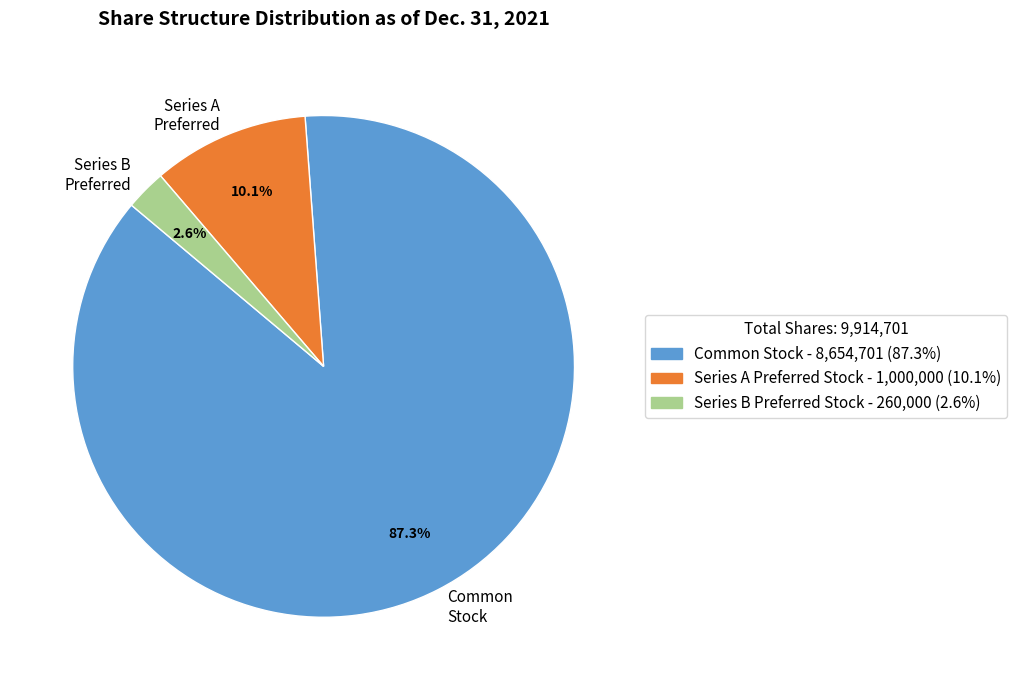

Between Common Stock - 8,654,701 (87.3%) and Series A Preferred Stock - 1,000,000 (10.1%), which is larger?

Common Stock - 8,654,701 (87.3%)